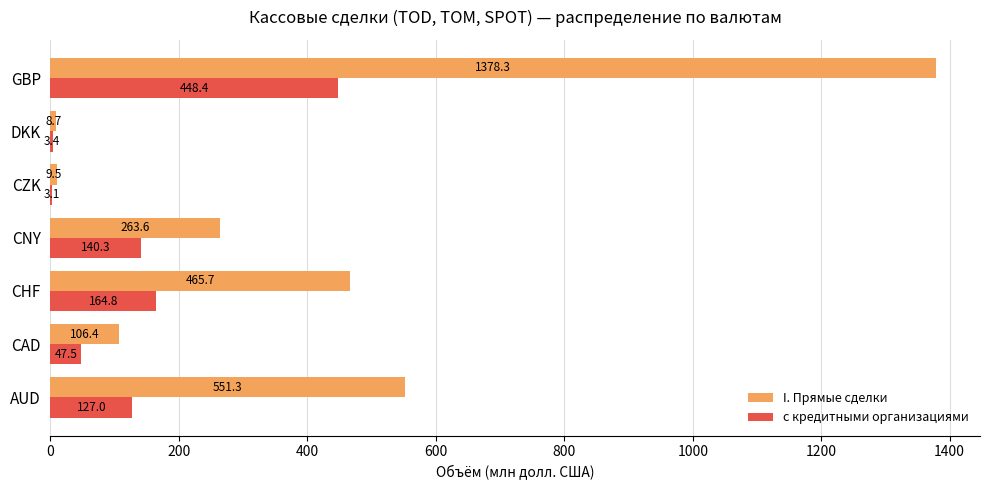

Is it true that I. Прямые сделки equals 9.5 at CZK?

True